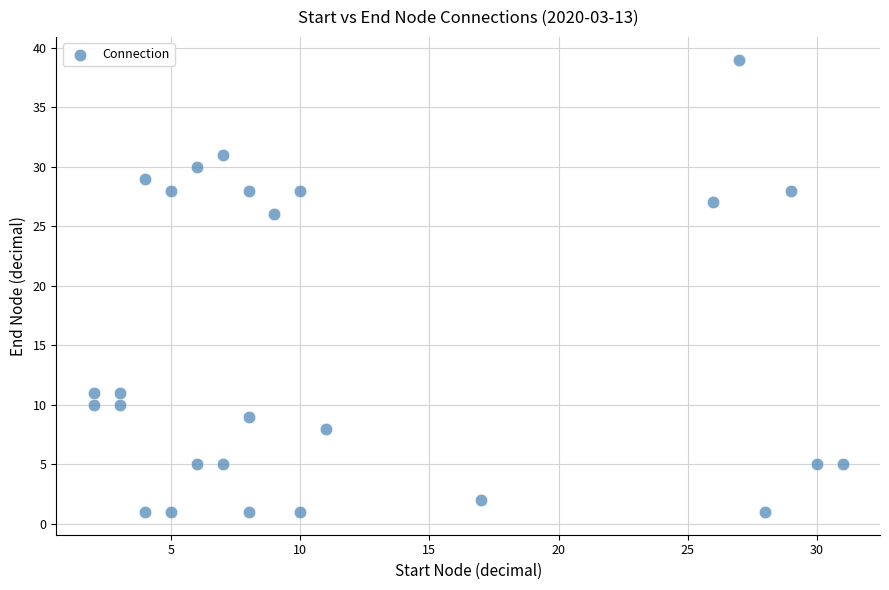

What Y value in the scatter plot is closest to 20?

26